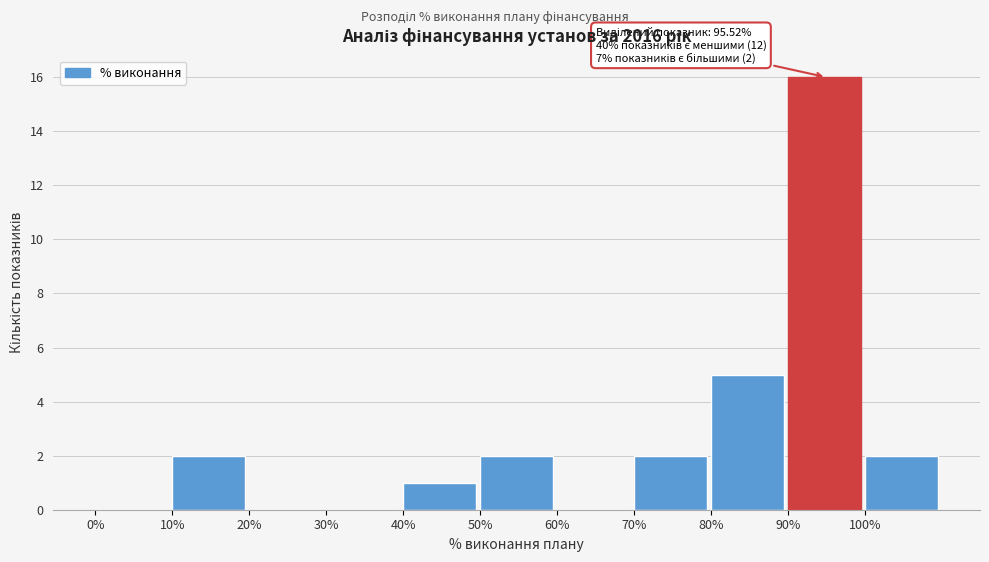

Reading left to right, list all the values displayed in this chart.

0%=0	10%=2	20%=0	30%=0	40%=1	50%=2	60%=0	70%=2	80%=5	90%=16	100%=2